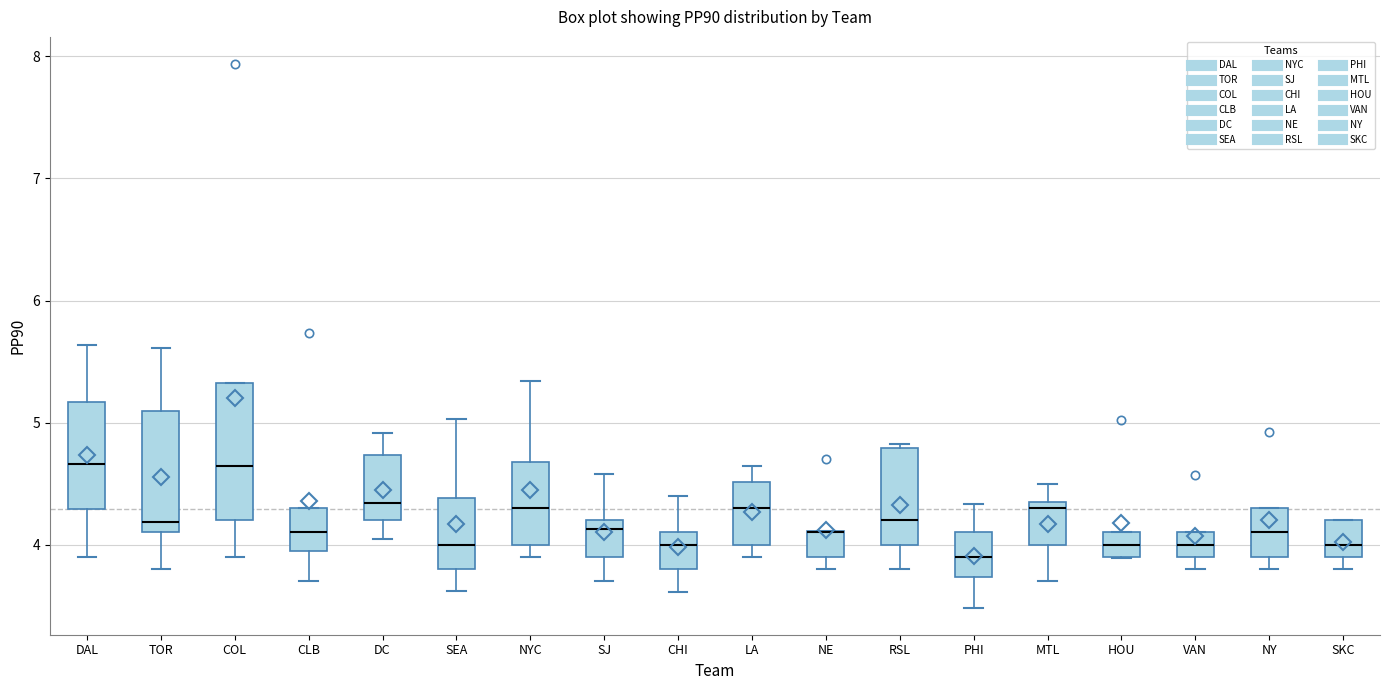

Comparing the boxes themselves (not the whiskers), which one is the tallest?

COL